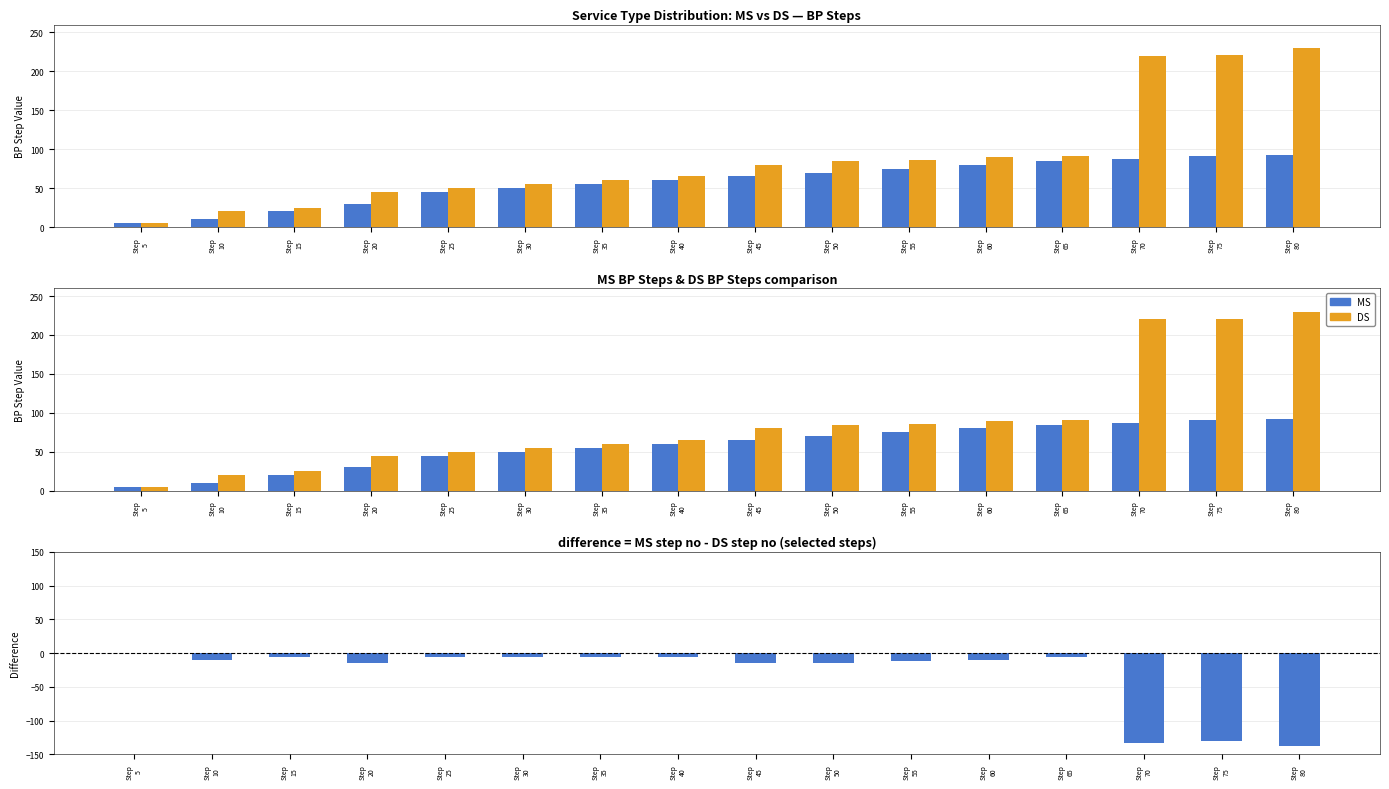

At which label is MS minus DS closest to -69?

Step
20